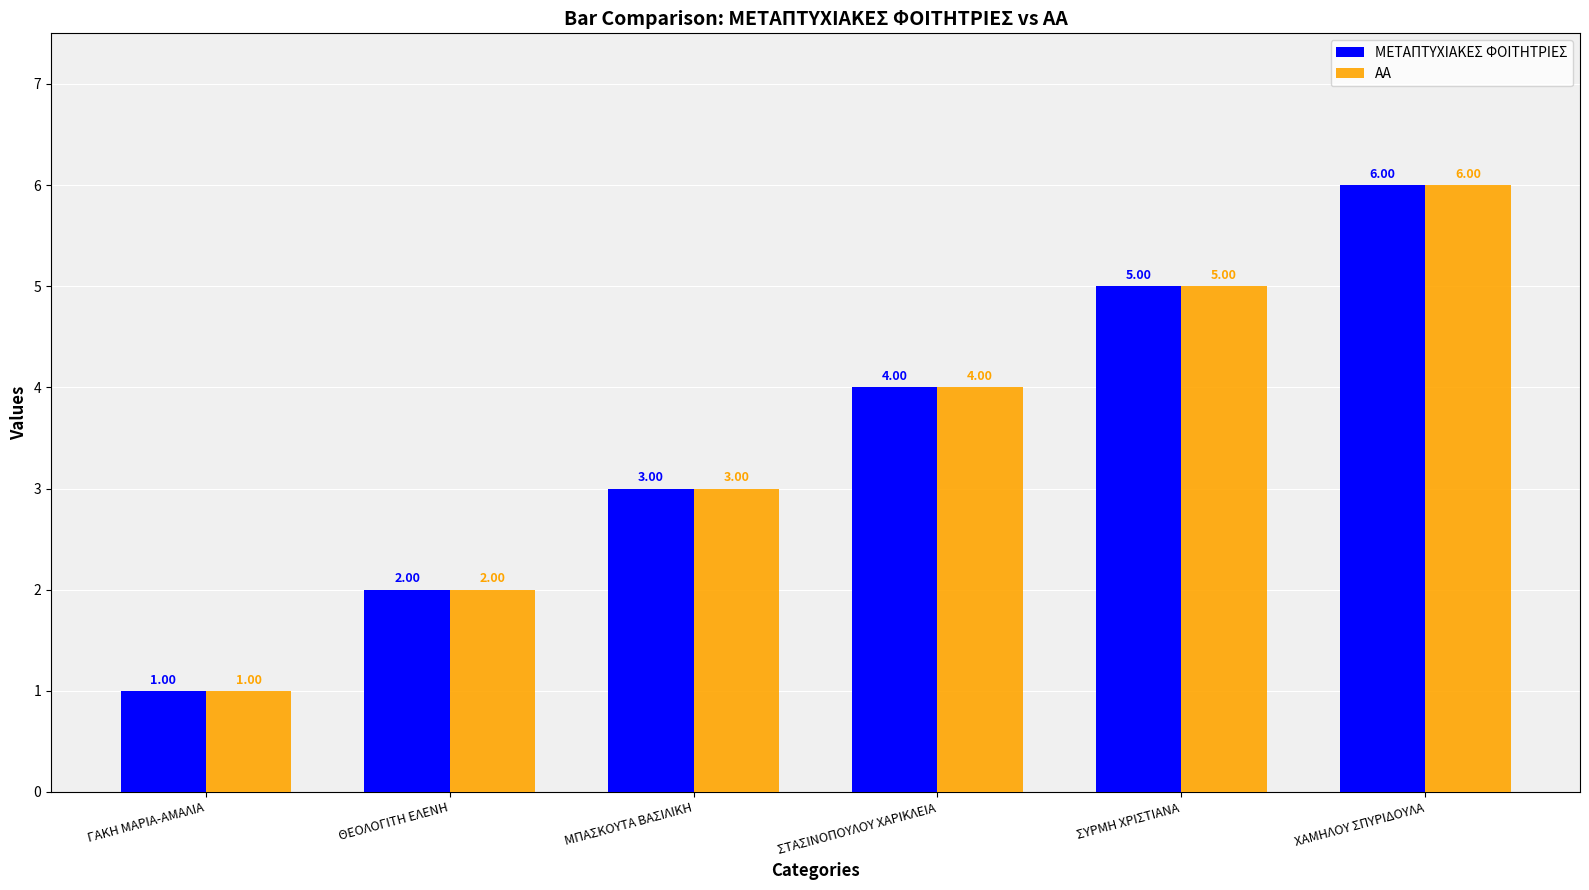

Where is ΑΑ nearest to the value 3?

ΜΠΑΣΚΟΥΤΑ ΒΑΣΙΛΙΚΗ